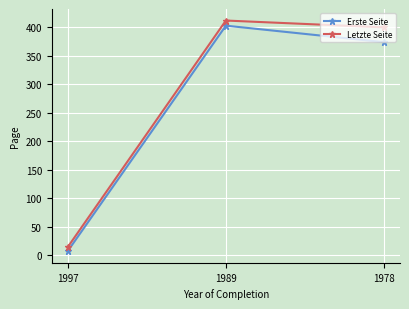

Does the chart display data point markers on the line(s)?

Yes